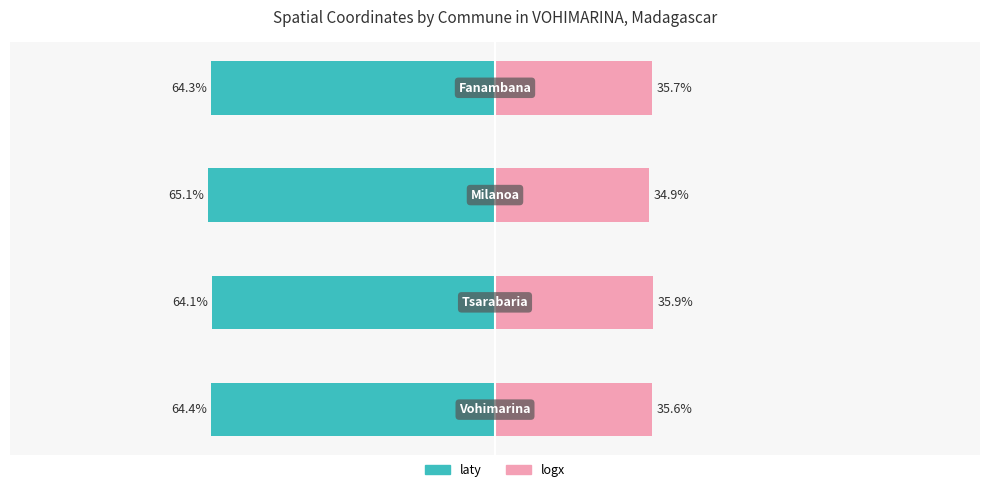

Reading left to right, what are all the values shown in this chart?

laty: -64.4	-64.1	-65.1	-64.3
logx: 35.6	35.9	34.9	35.7